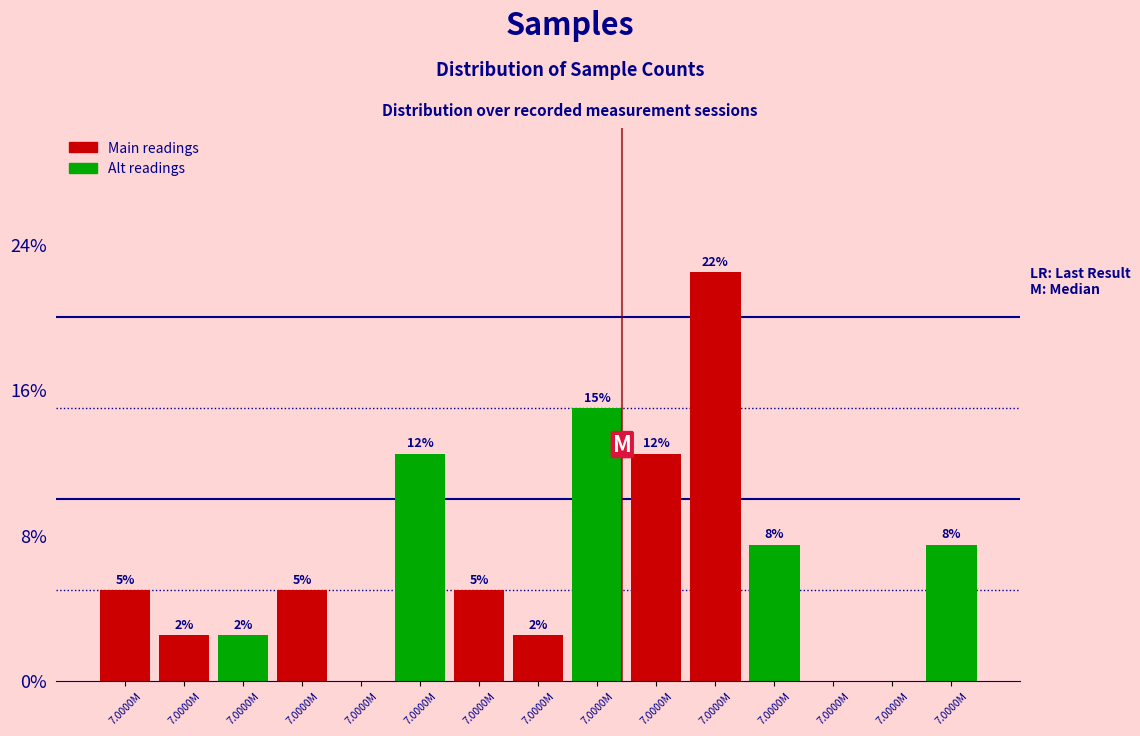

Are the bars horizontal?

No